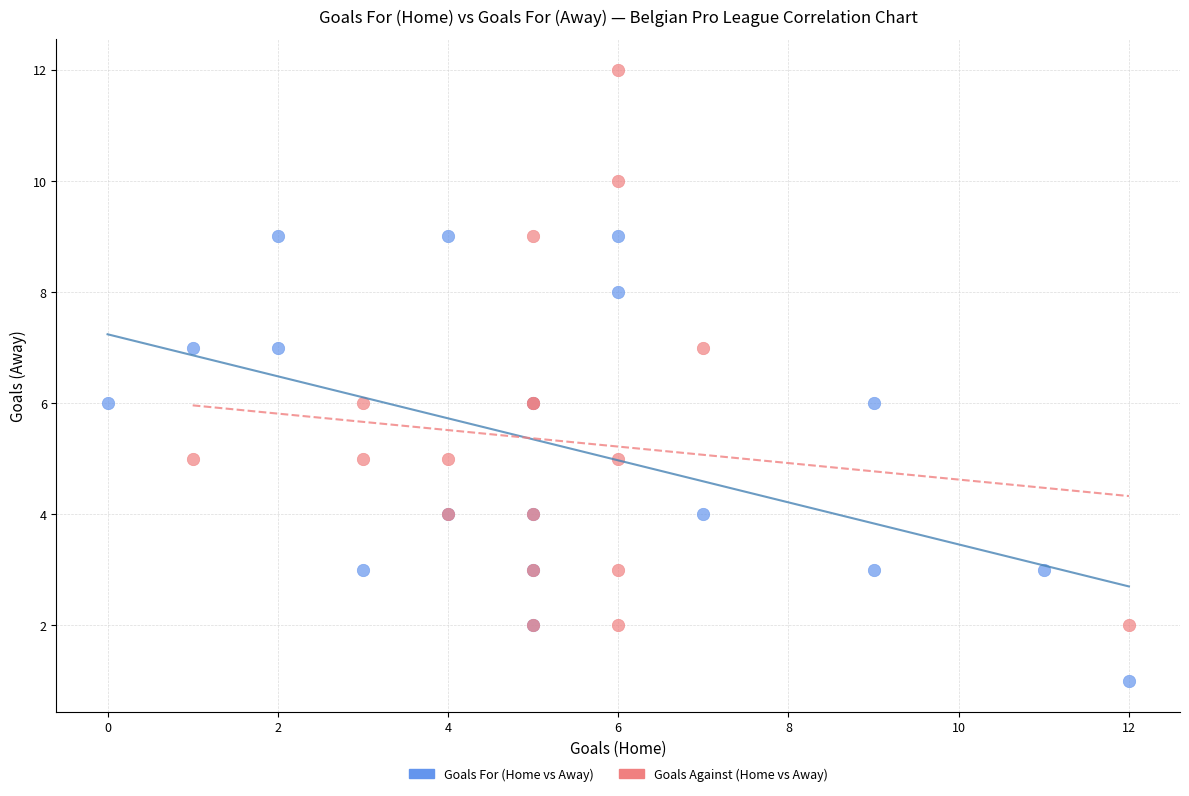

Which series reaches the minimum Y coordinate?

Goals For (Home vs Away)